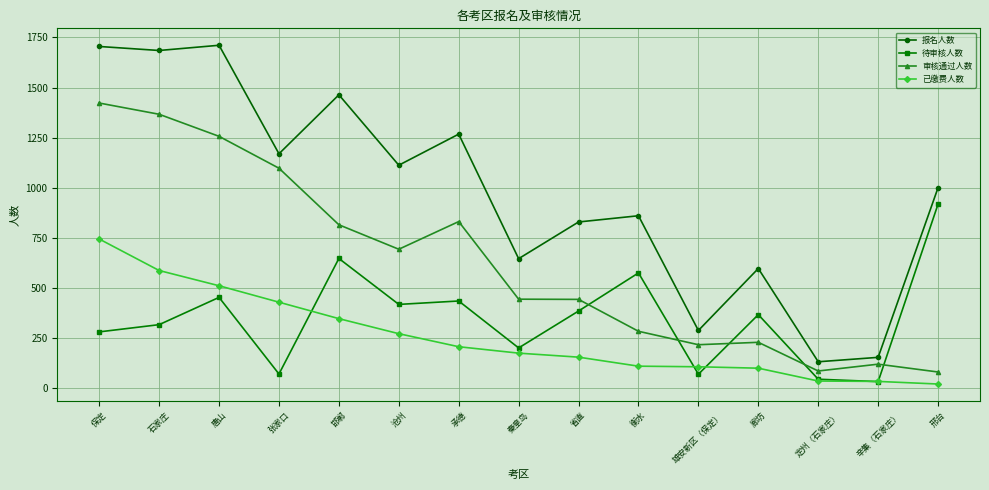

At how many categories does at least one series exceed 805?

10